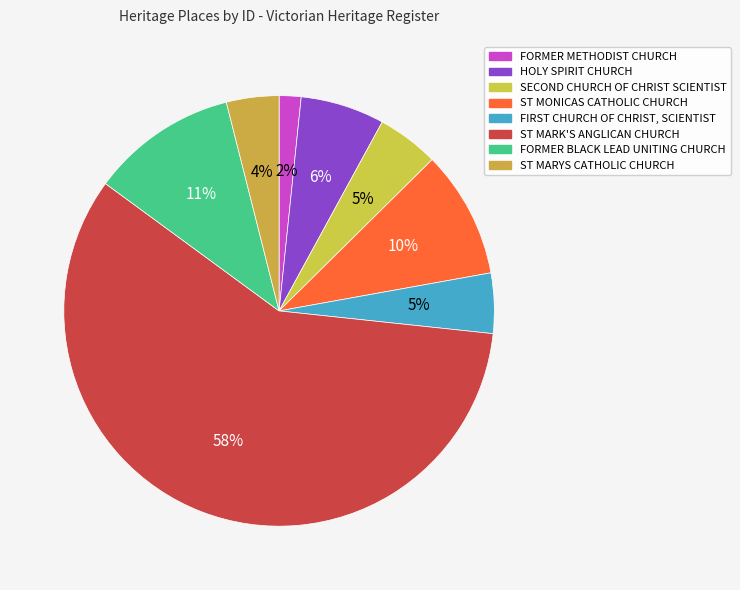

To the nearest percent, what is the difference between the largest and smallest slice percentages?

57%